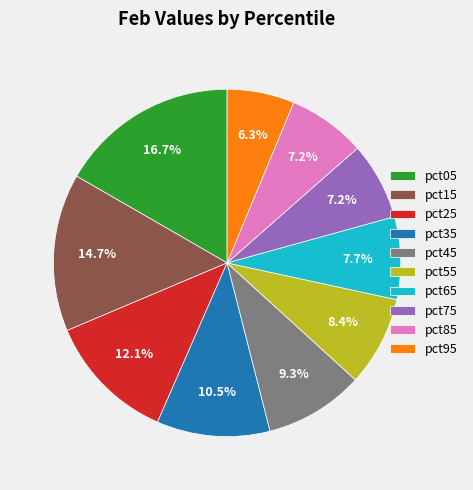

To the nearest percent, what percentage of the pie is pct65?

8%